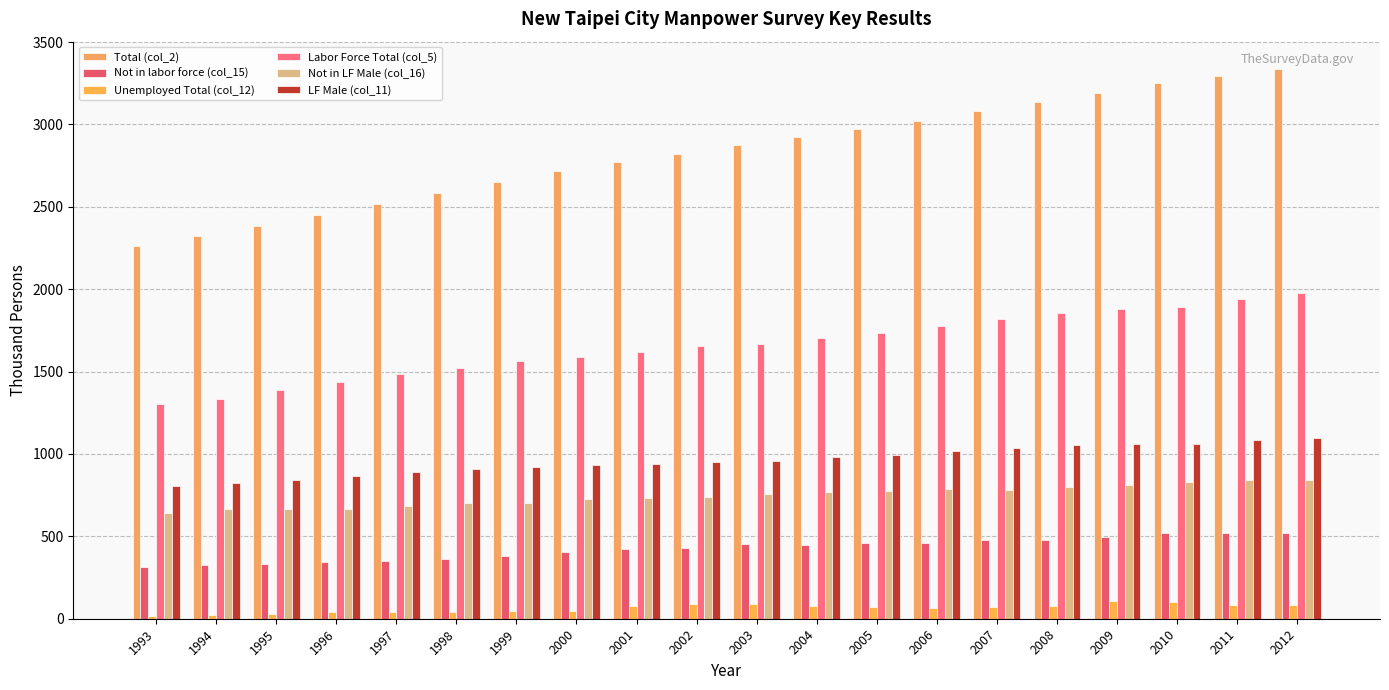

What are all the series names shown in the legend?

Total (col_2), Not in labor force (col_15), Unemployed Total (col_12), Labor Force Total (col_5), Not in LF Male (col_16), LF Male (col_11)